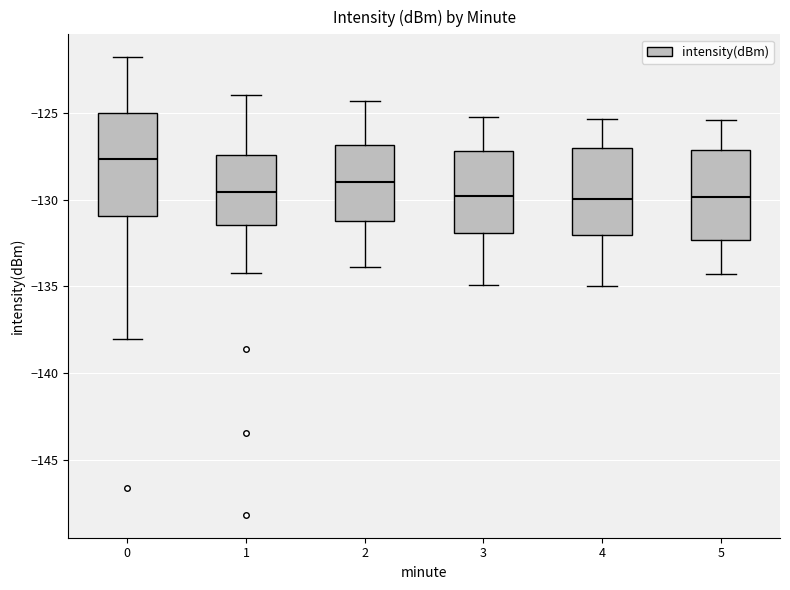

Which box has the highest median line?

0